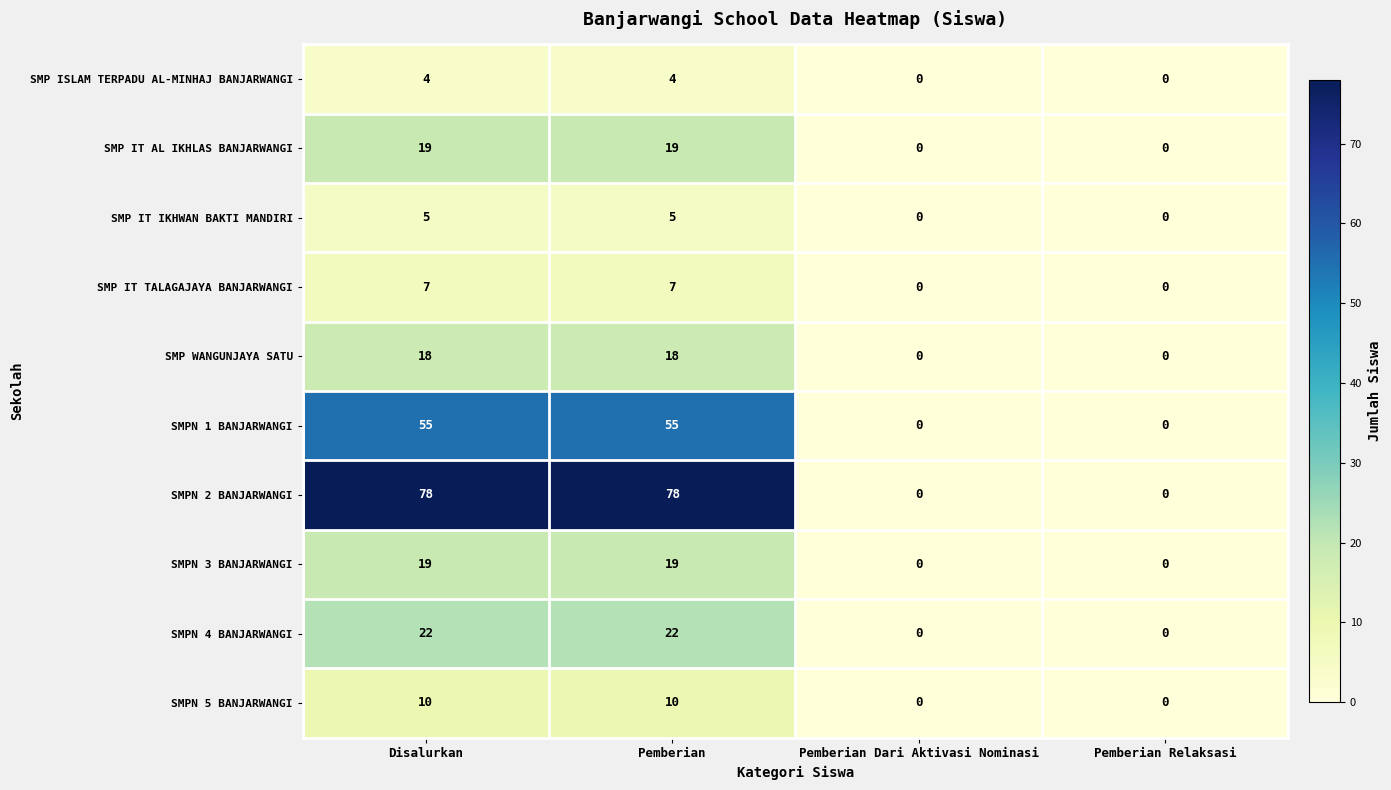

What is the highest value of the SMP ISLAM TERPADU AL-MINHAJ BANJARWANGI series?

4